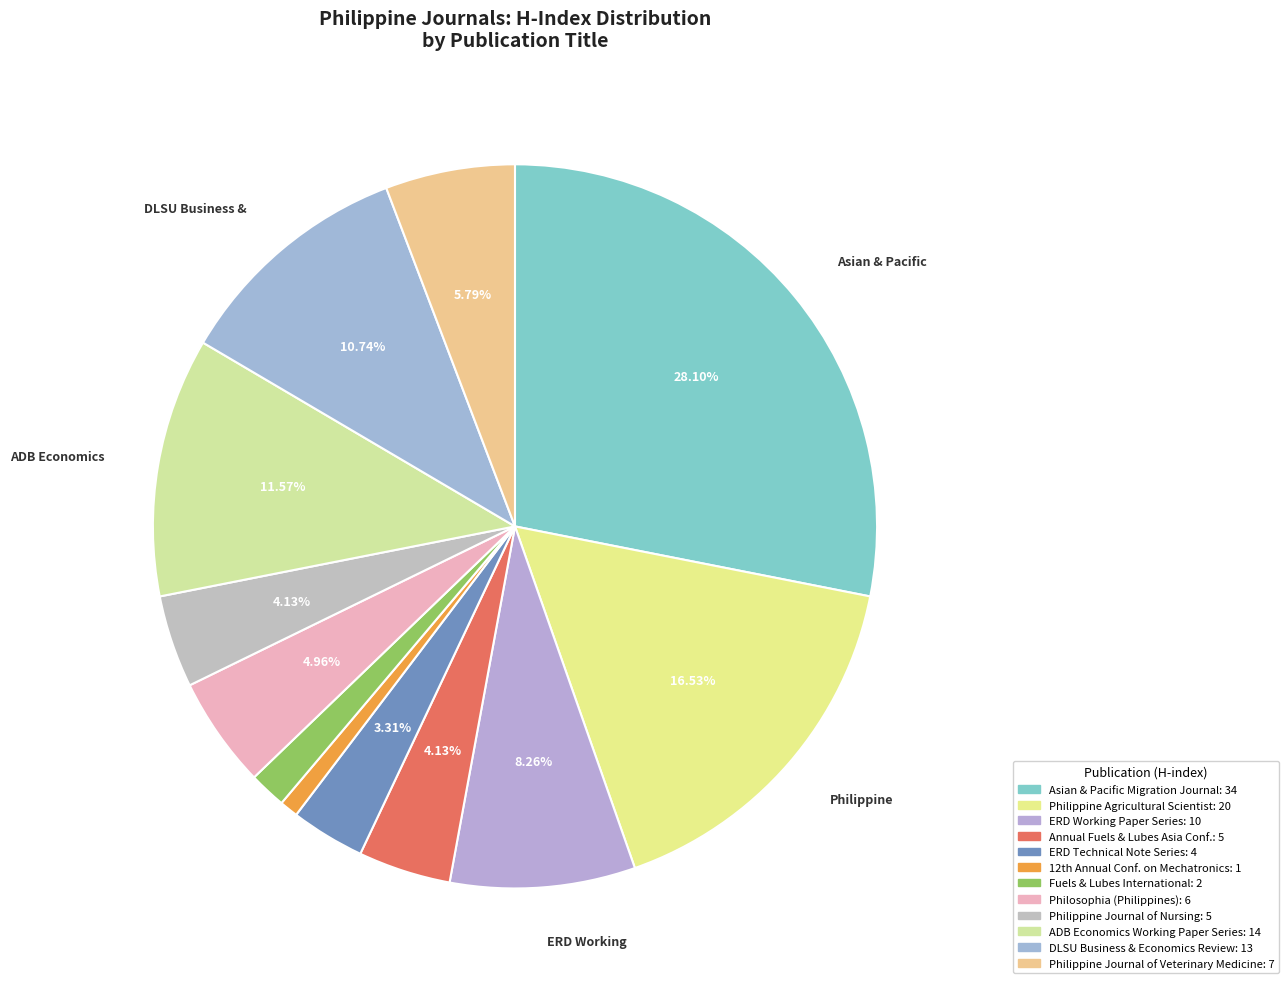

What is the smallest slice in the pie chart?

12th Annual Conference on Mechatronics